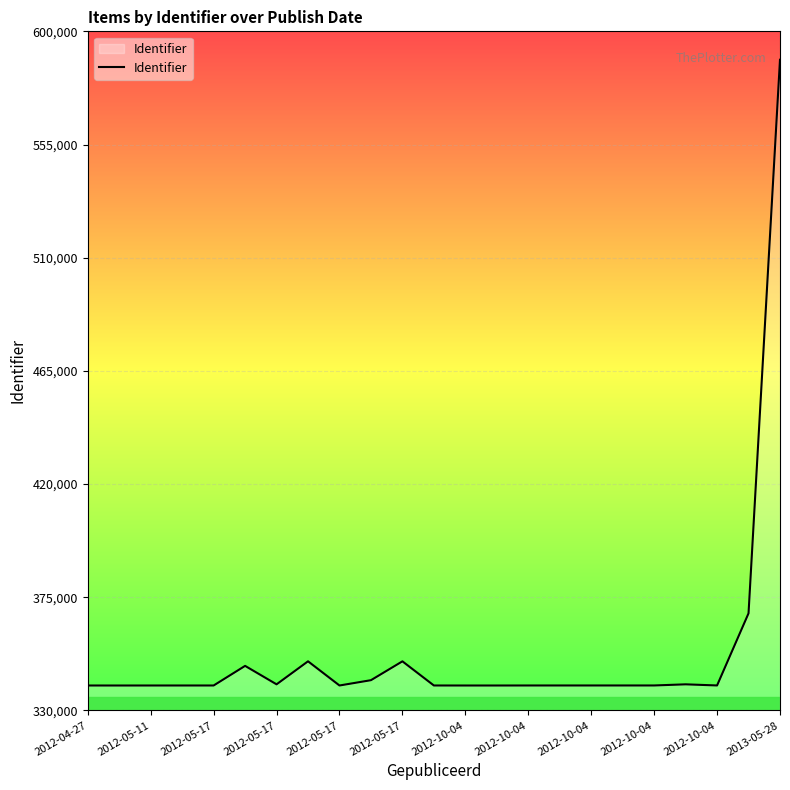

What is the difference between the maximum and minimum values?

248795